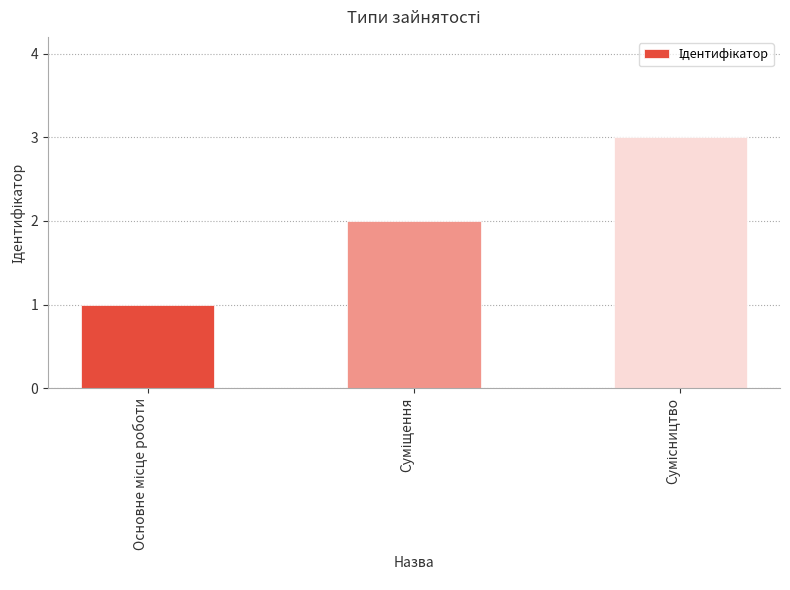

What is the sum of all values?

6